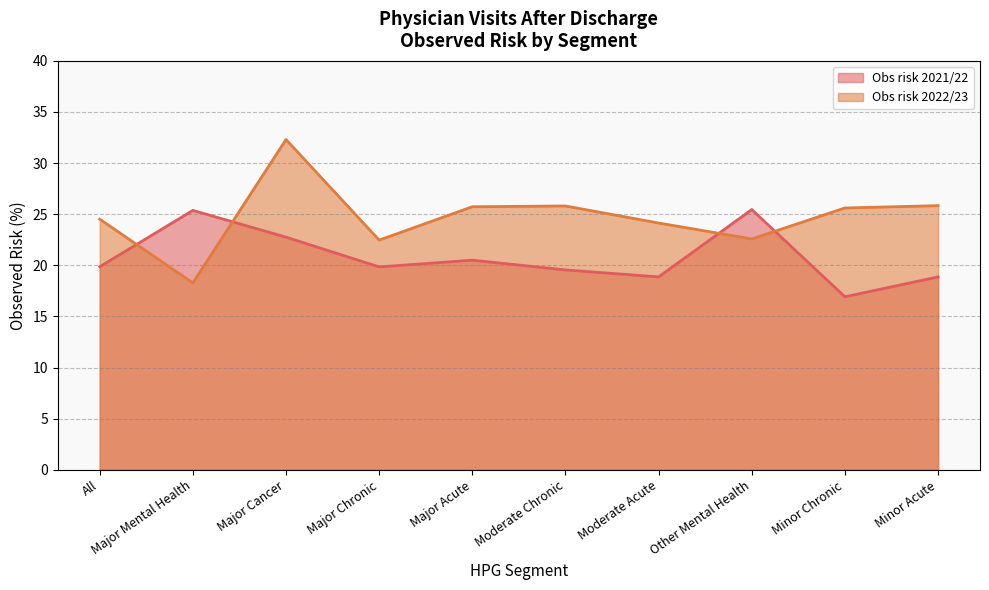

How many data points in Obs risk 2021/22 are above 19?

7